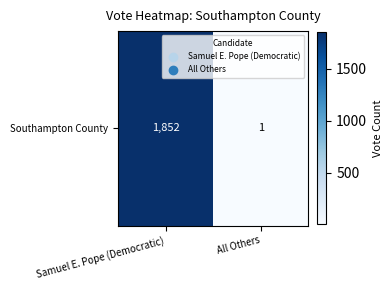

Is it true that the value at Samuel E. Pope (Democratic) is 1852?

True